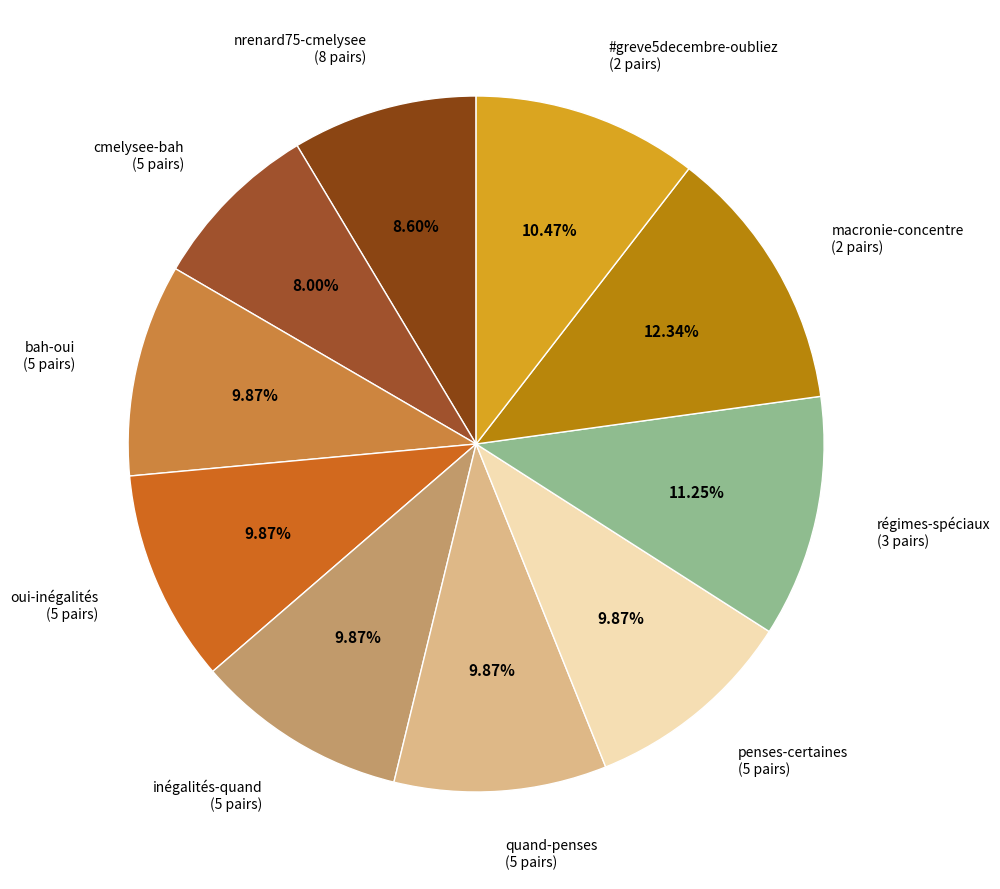

How many segments does this pie chart have?

10